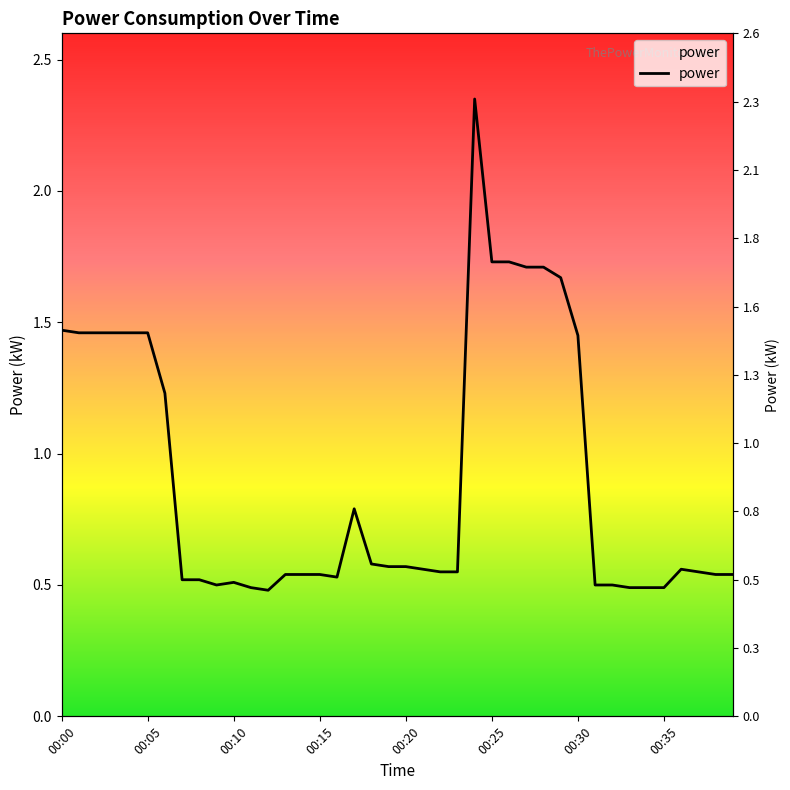

What is the approximate value at 00:27?

1.7